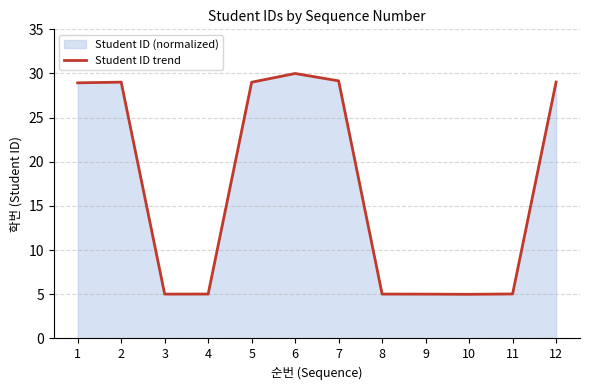

Read the value at 4.

5.0